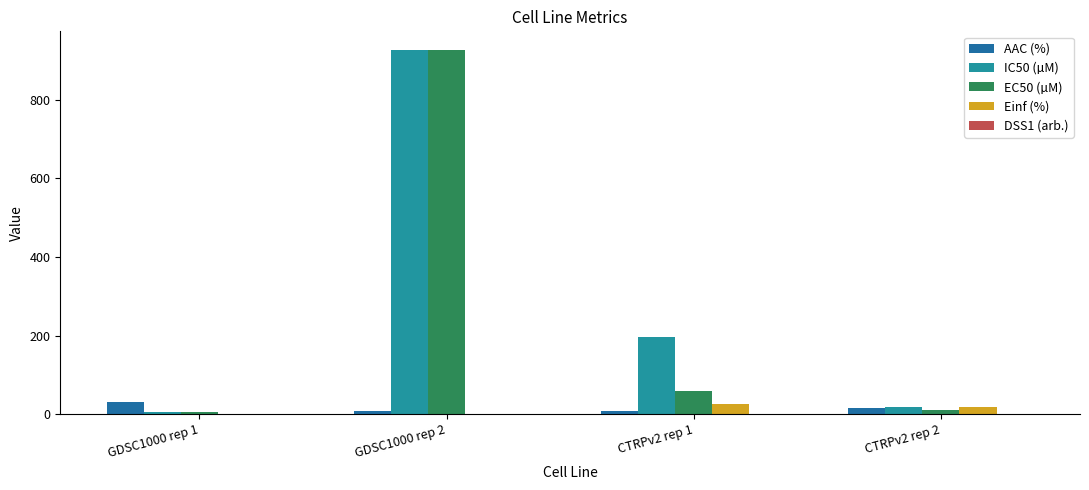

Reading left to right, what are all the values shown in this chart?

AAC (%): 30.6	7.9	7.9	15.2
IC50 (µM): 4.8	927.0	196.0	18.1
EC50 (µM): 4.8	927.0	59.8	11.0
Einf (%): 0.0	0.0	26.8	19.2
DSS1 (arb.): 0.2	0.0	0.0	0.1